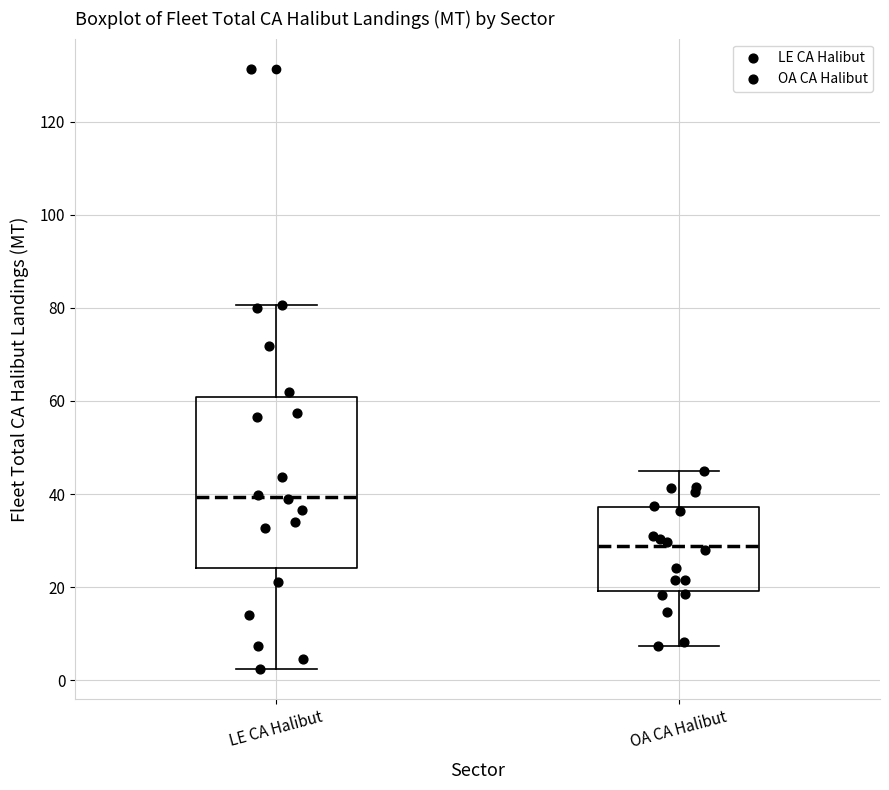

Comparing the boxes themselves (not the whiskers), which one is the tallest?

LE CA Halibut